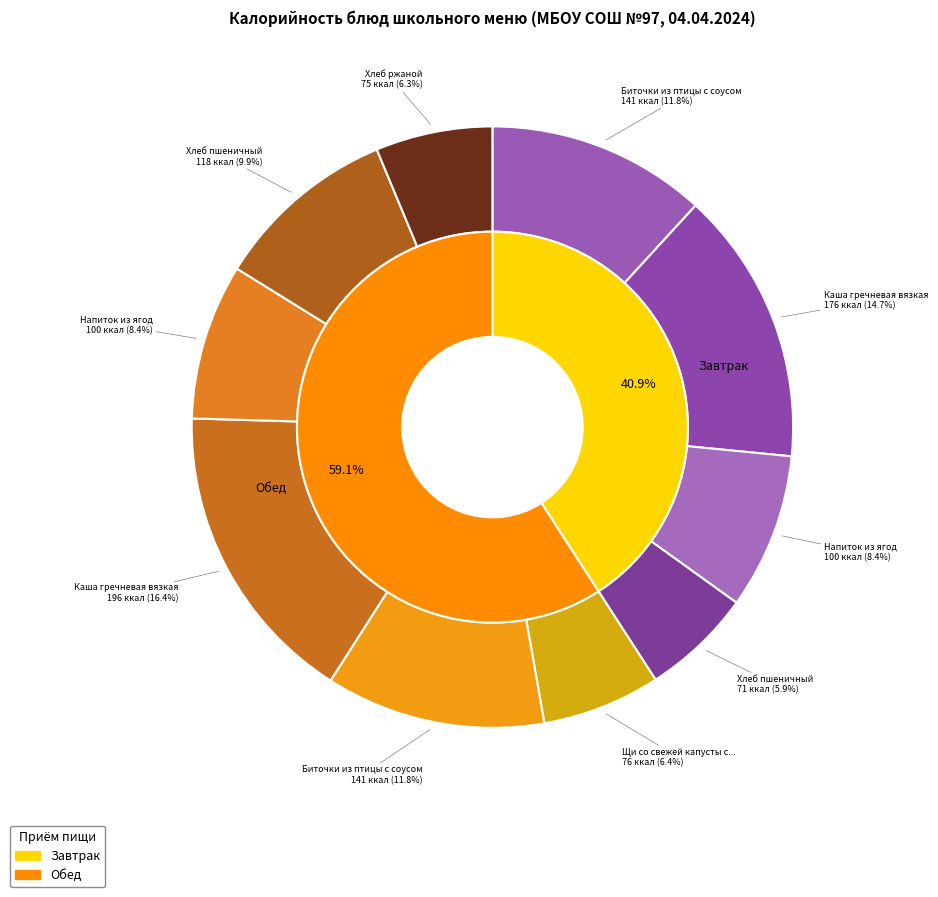

What is the change in value from Хлеб пшеничный (Завтрак) to Биточки из птицы с соусом (Обед)?

+70